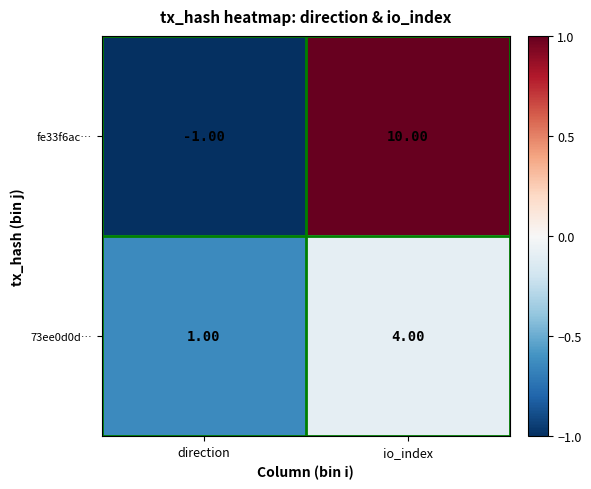

At which label is fe33f6ac… closest to 4?

direction